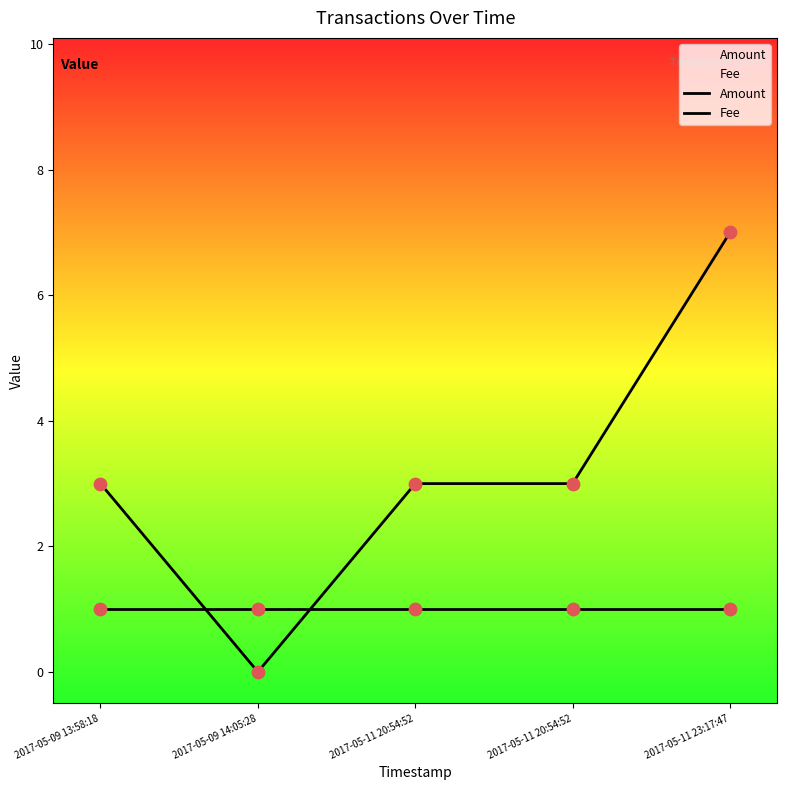

Is the value of Amount at 2017-05-09 13:58:18 greater than the value of Fee at 2017-05-09 14:05:28?

Yes